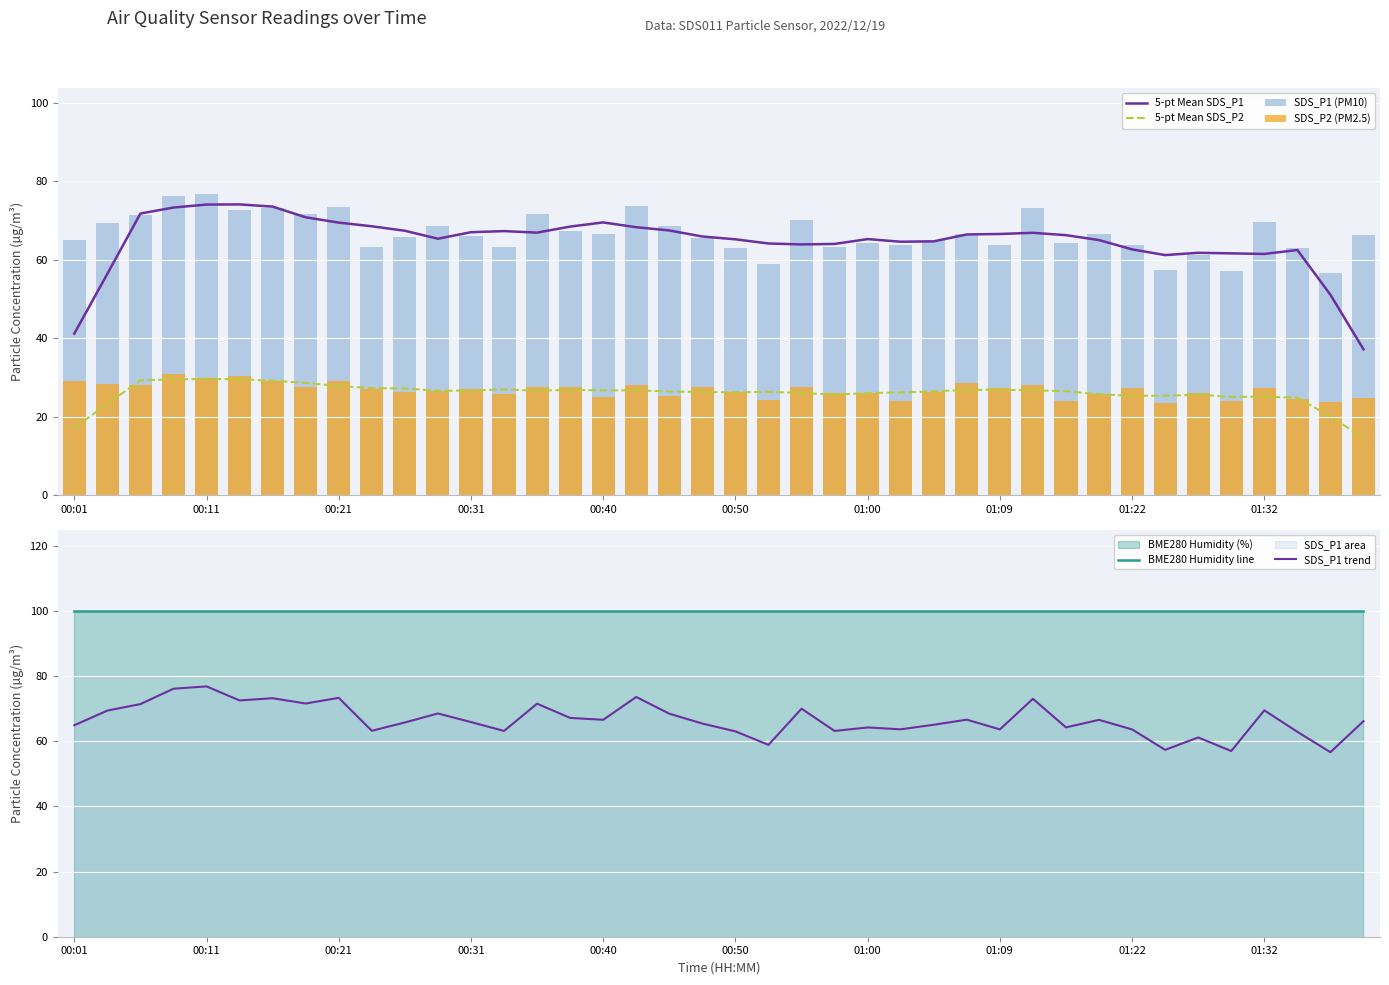

Reading left to right, list all the values displayed in this chart.

5-pt Mean SDS_P1: 41.2	56.4	71.8	73.3	74.1	74.1	73.5	70.8	69.5	68.5	67.4	65.3	67.0	67.3	66.9	68.4	69.5	68.3	67.5	65.9	65.2	64.1	63.9	64.0	65.3	64.6	64.7	66.4	66.6	66.9	66.3	65.0	62.6	61.2	61.8	61.6	61.5	62.5	51.1	37.2
5-pt Mean SDS_P2: 17.1	23.3	29.2	29.5	29.6	29.5	29.1	28.6	27.8	27.3	27.2	26.6	26.7	26.9	26.6	26.8	26.7	26.7	26.4	26.3	26.2	26.3	26.0	25.6	26.0	26.2	26.4	26.8	26.8	26.7	26.5	25.7	25.3	25.3	25.6	25.0	25.1	24.8	20.0	14.6
SDS_P1 (PM10): 65.0	69.5	71.5	76.2	76.9	72.6	73.2	71.6	73.4	63.2	65.8	68.6	65.9	63.2	71.6	67.2	66.6	73.6	68.5	65.5	63.1	58.9	70.0	63.2	64.3	63.7	65.1	66.7	63.7	73.1	64.3	66.6	63.7	57.4	61.2	57.0	69.5	62.9	56.7	66.2
SDS_P2 (PM2.5): 29.2	28.3	28.0	30.9	29.9	30.4	29.0	27.4	29.0	27.1	26.3	26.5	27.1	25.8	27.6	27.6	24.9	28.1	25.2	27.6	26.2	24.3	27.6	25.9	26.1	24.0	26.3	28.5	27.3	28.0	24.1	25.7	27.2	23.4	26.0	24.1	27.2	24.4	23.7	24.7
BME280 Humidity line: 100.0	100.0	100.0	100.0	100.0	100.0	100.0	100.0	100.0	100.0	100.0	100.0	100.0	100.0	100.0	100.0	100.0	100.0	100.0	100.0	100.0	100.0	100.0	100.0	100.0	100.0	100.0	100.0	100.0	100.0	100.0	100.0	100.0	100.0	100.0	100.0	100.0	100.0	100.0	100.0
SDS_P1 trend: 65.0	69.5	71.5	76.2	76.9	72.6	73.2	71.6	73.4	63.2	65.8	68.6	65.9	63.2	71.6	67.2	66.6	73.6	68.5	65.5	63.1	58.9	70.0	63.2	64.3	63.7	65.1	66.7	63.7	73.1	64.3	66.6	63.7	57.4	61.2	57.0	69.5	62.9	56.7	66.2